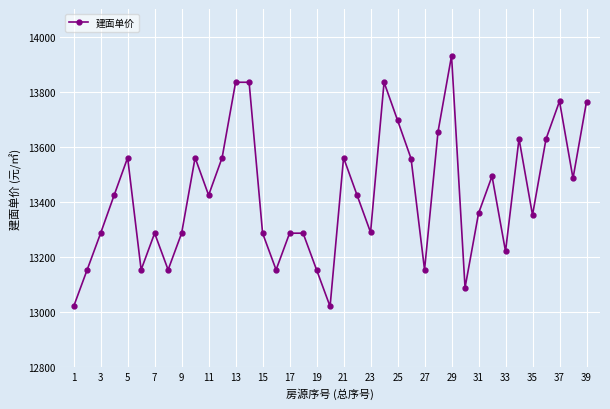

How many lines are shown in the chart?

1